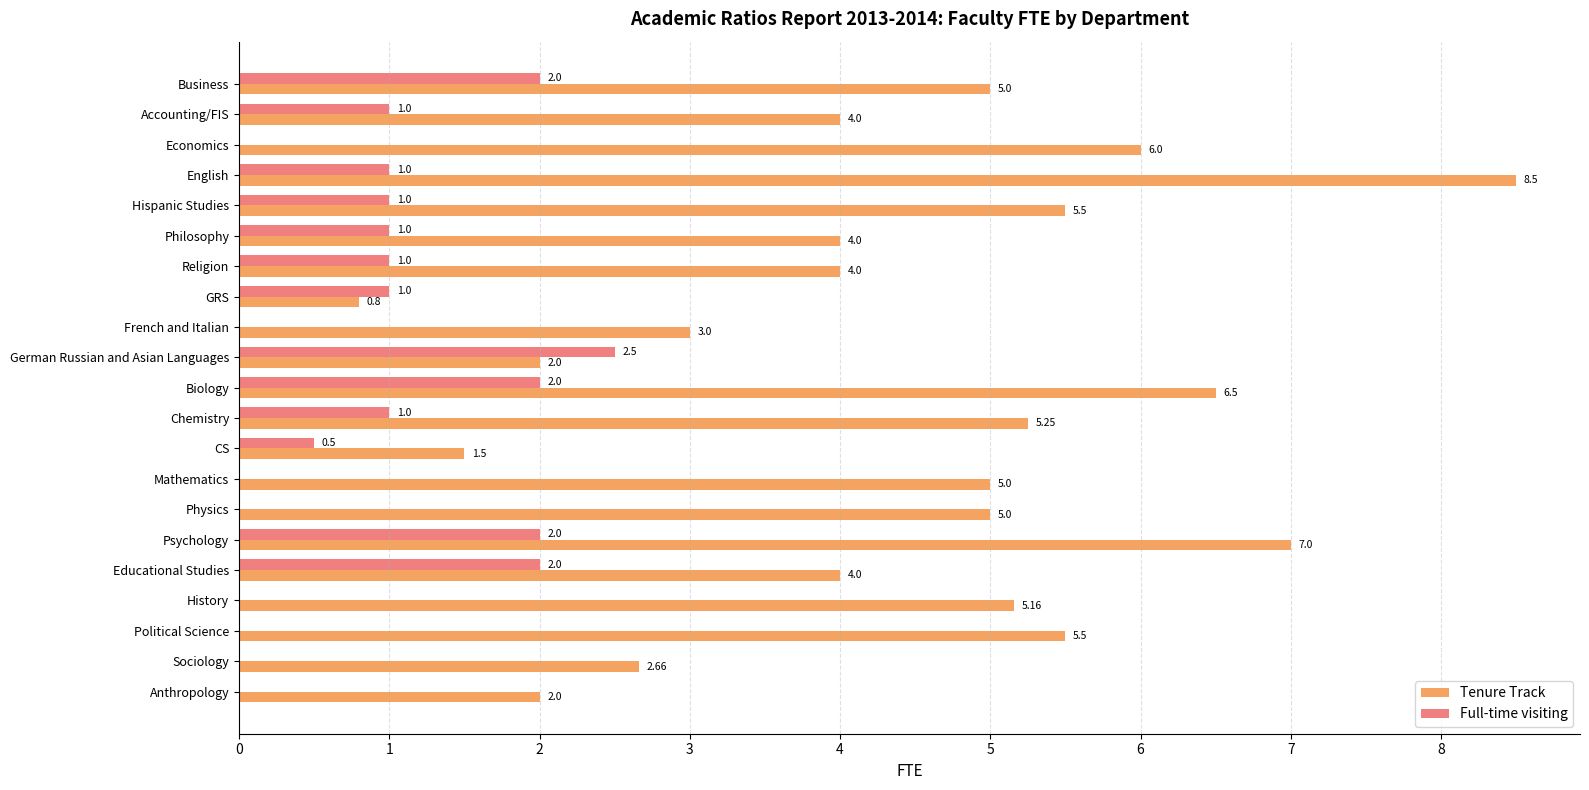

What is the sum of the Tenure Track values at Psychology and Philosophy?

11.0